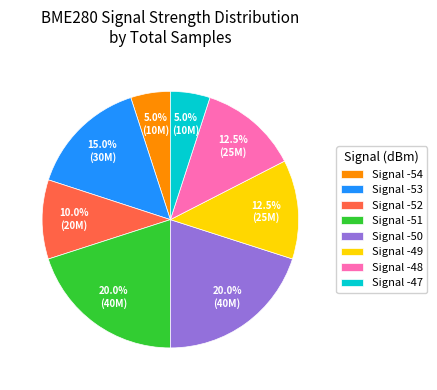

What is the ratio of the value at Signal -52 to the value at Signal -48?

0.8